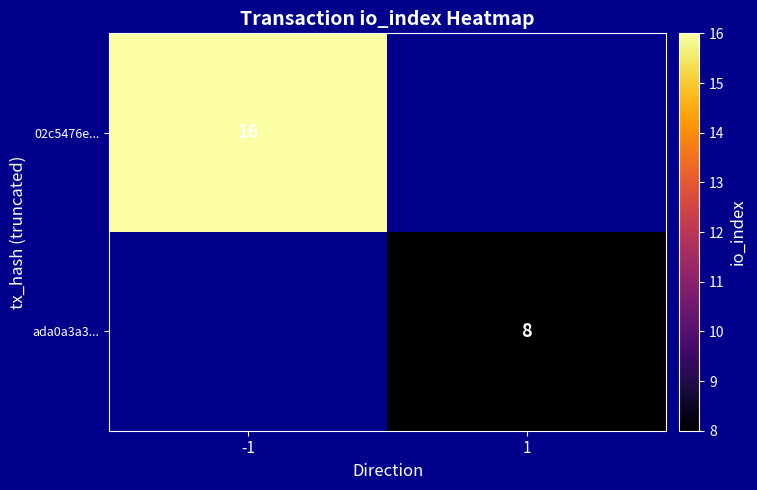

True or false: 02c5476e... has a value of 25 at -1.

False